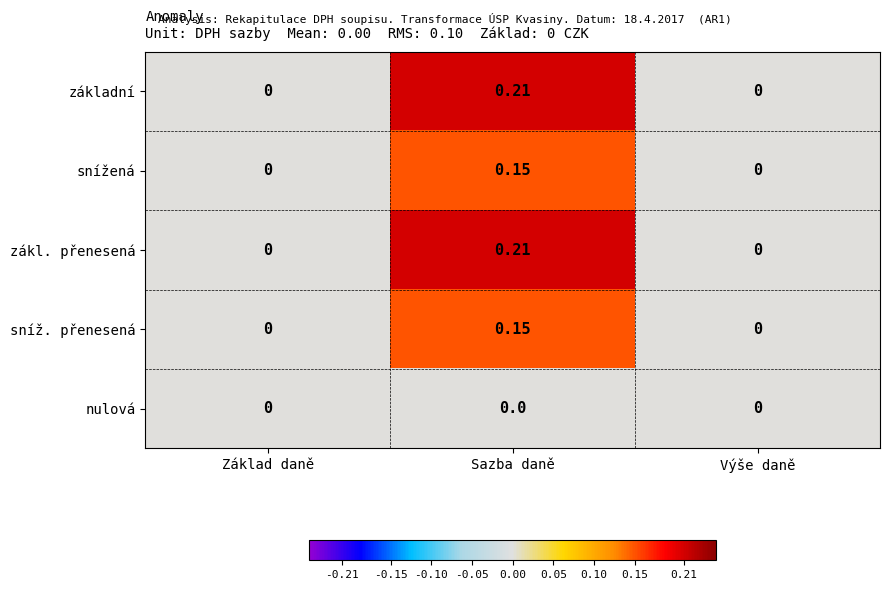

At which category is the sum across all series the highest?

Sazba daně